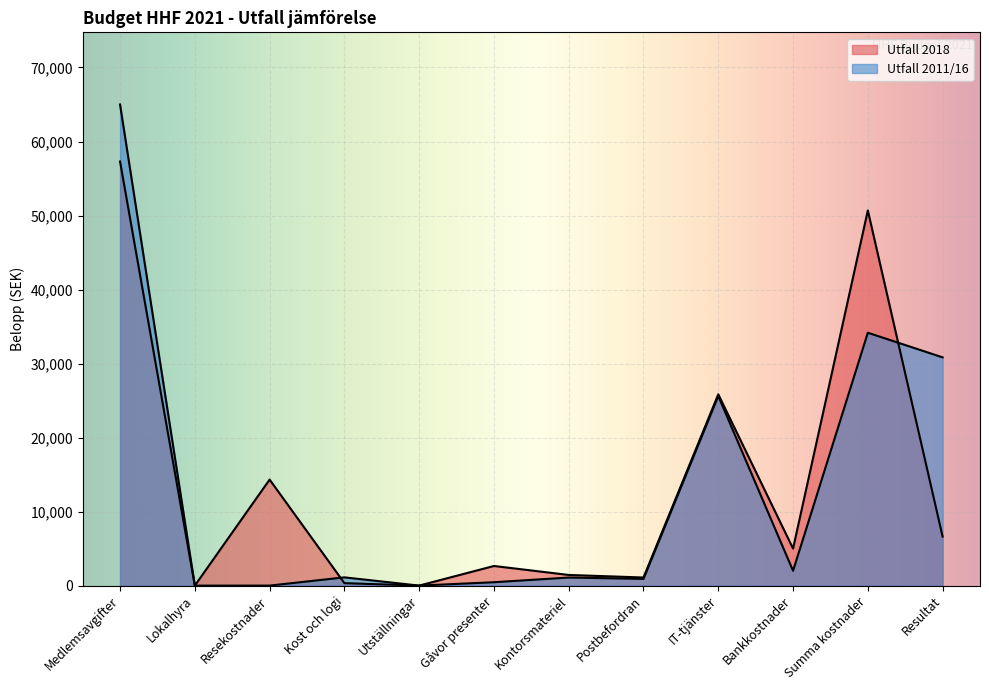

Read the Utfall 2018 value at Kost och logi.

333